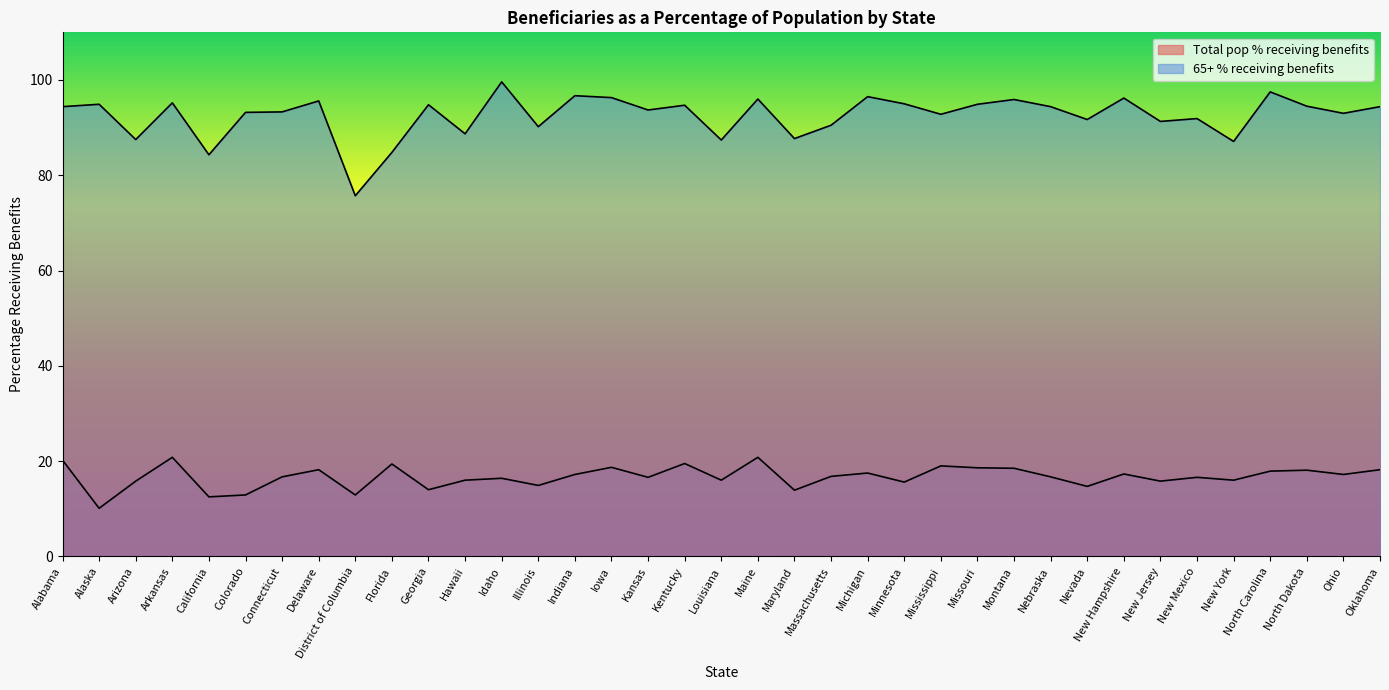

The value of 65+ % receiving benefits at Maine is 96.0. True or false?

True